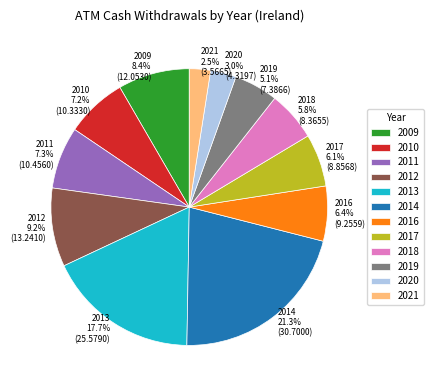

To the nearest percent, what is the difference between the largest and smallest slice percentages?

19%